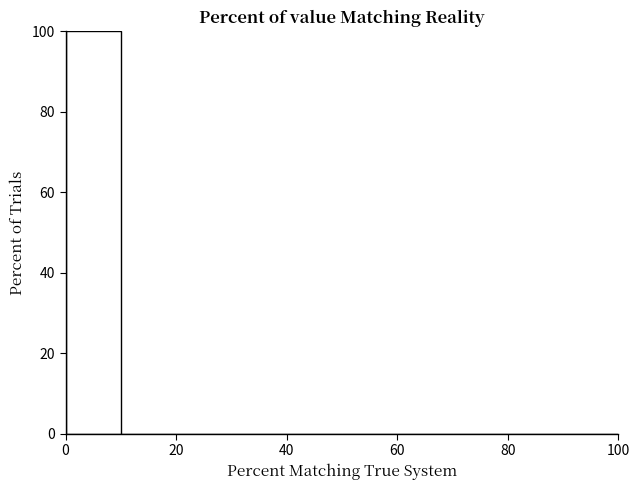

Over which range of the x-axis is the bar tallest?

0 to 10